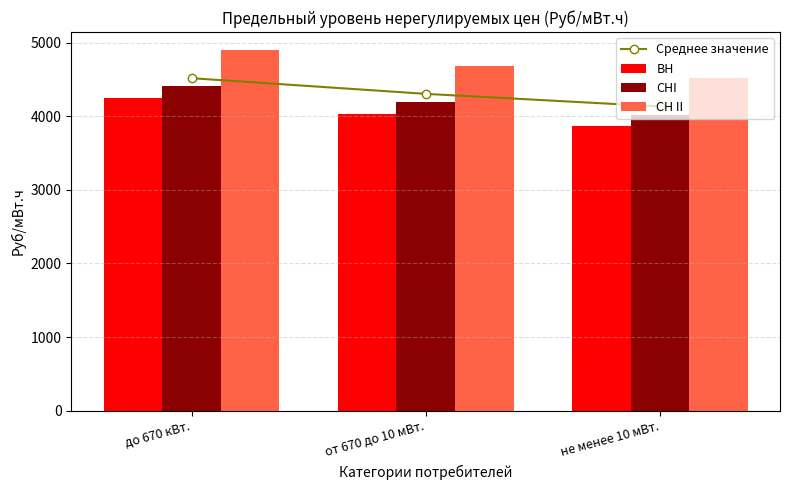

What position from the left is до 670 кВт.?

1